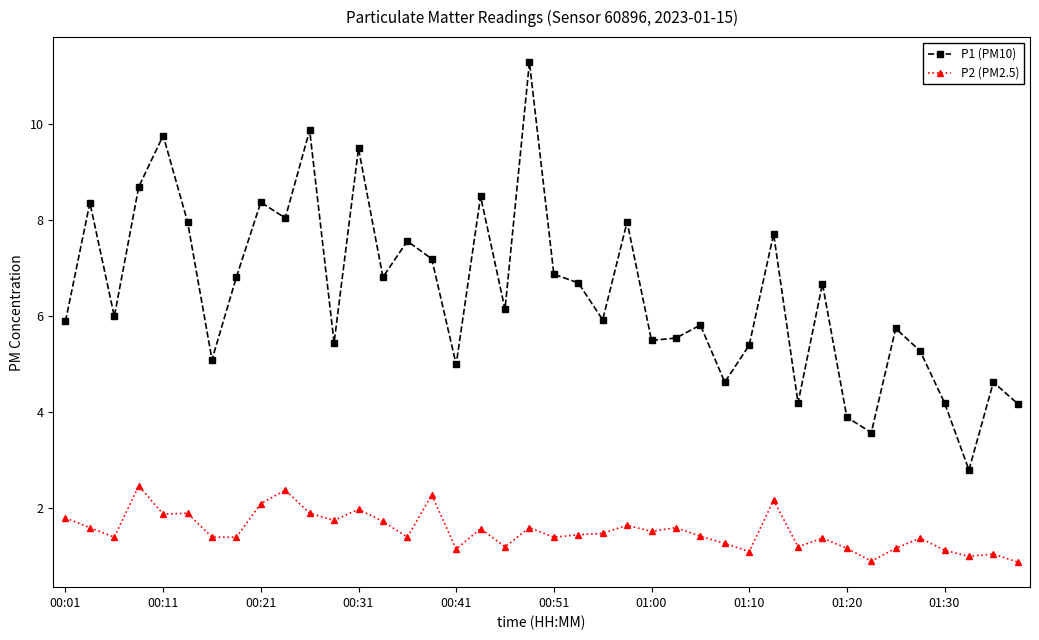

What is the value of the P1 (PM10) point at the 40th from the left?

4.2